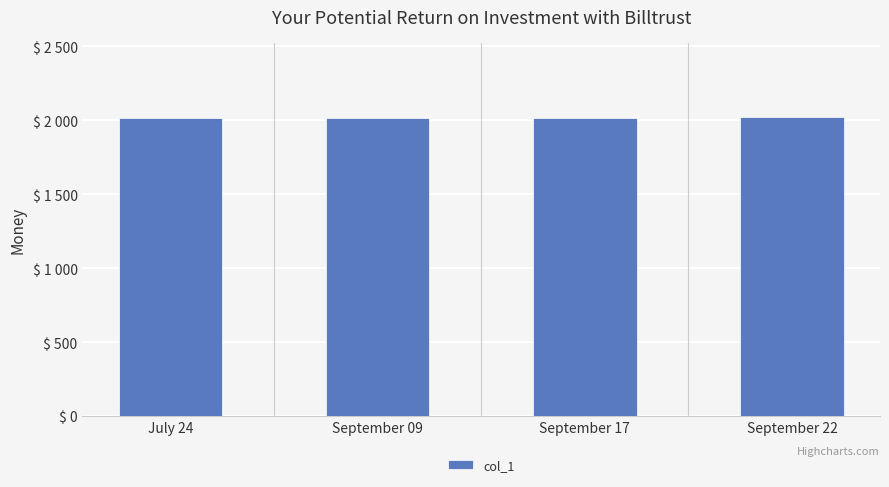

The chart shows a value of 1142 at September 17. True or false?

False